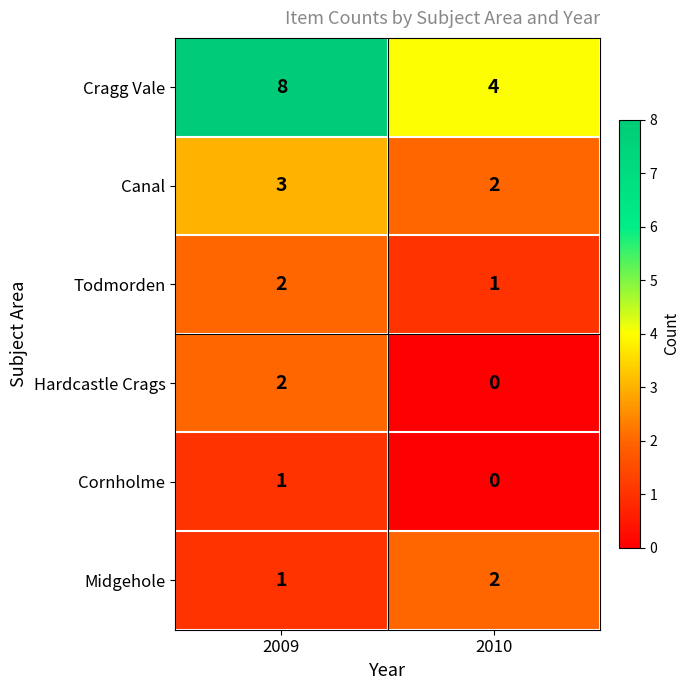

Reading left to right, list all the values displayed in this chart.

Cragg Vale: 8	4
Canal: 3	2
Todmorden: 2	1
Hardcastle Crags: 2	0
Cornholme: 1	0
Midgehole: 1	2